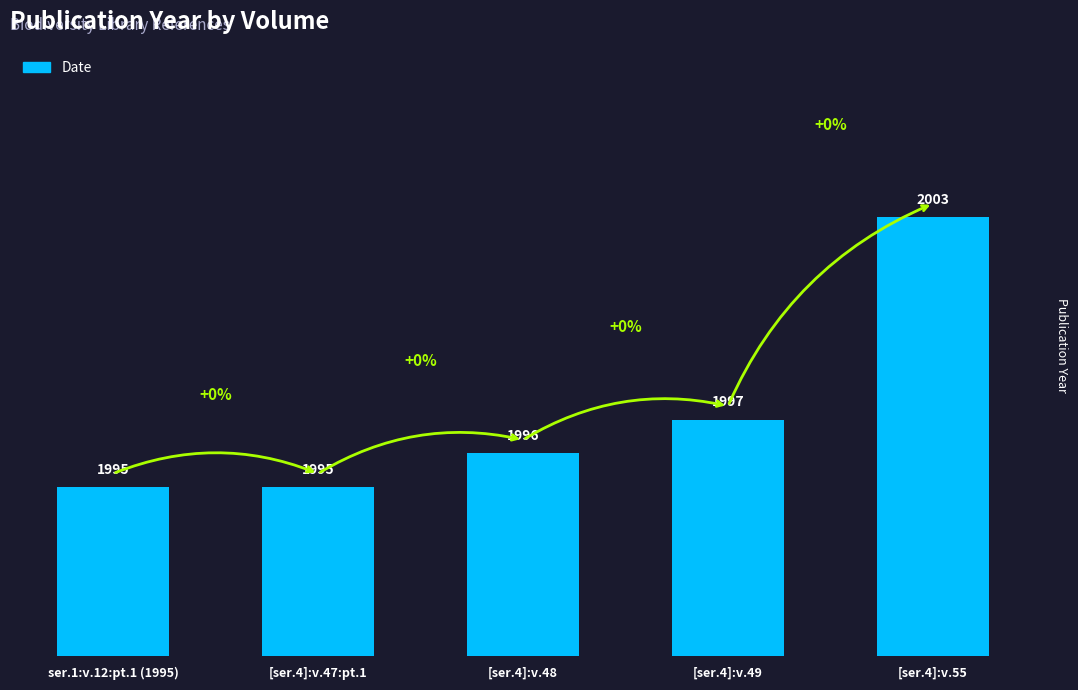

Is it true that the value at [ser.4]:v.55 is 2740?

False